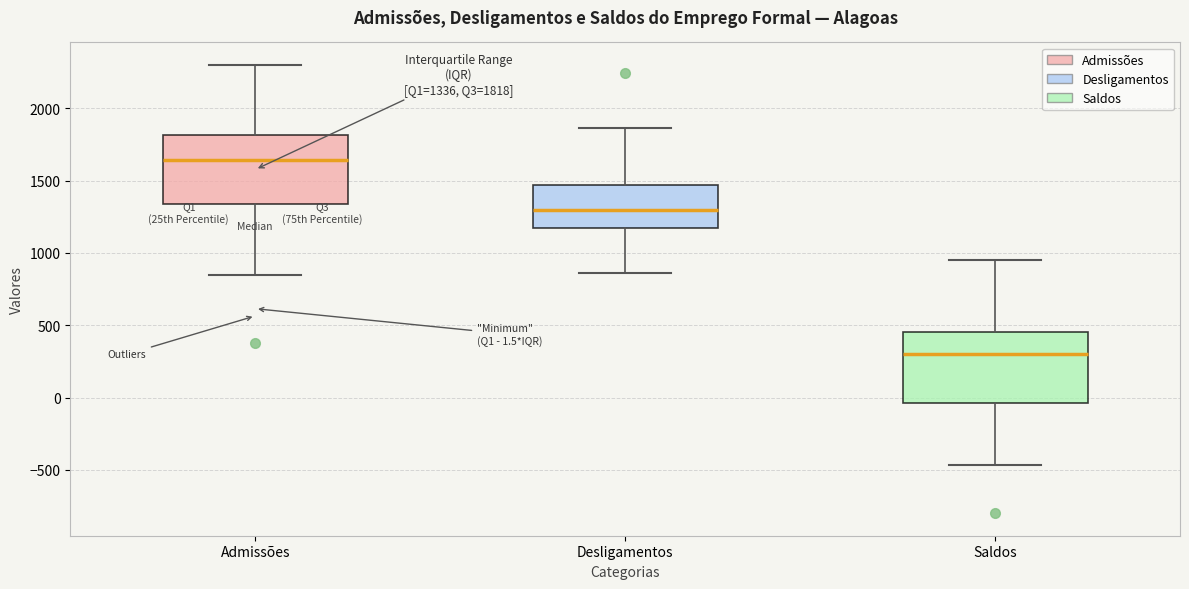

Which box's median line is the highest?

Admissões